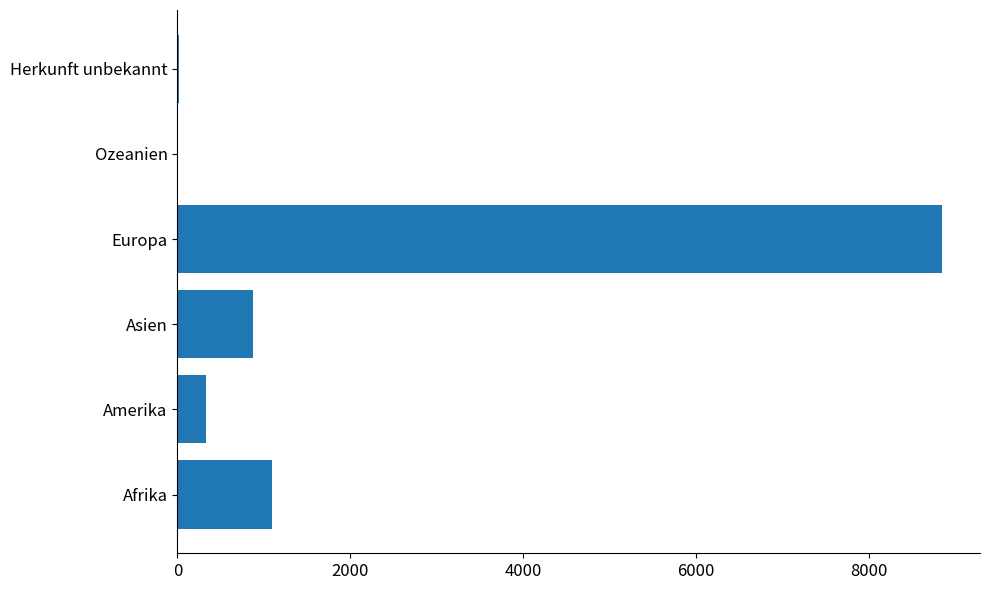

Which has a higher value, Amerika or Herkunft unbekannt?

Amerika